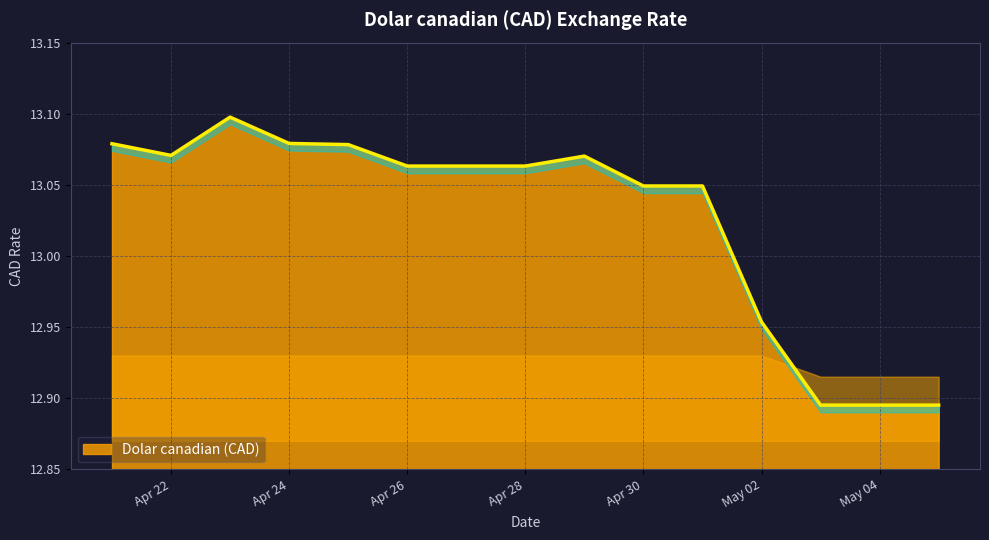

What is the label of the 15th point from the right?

2024-04-21